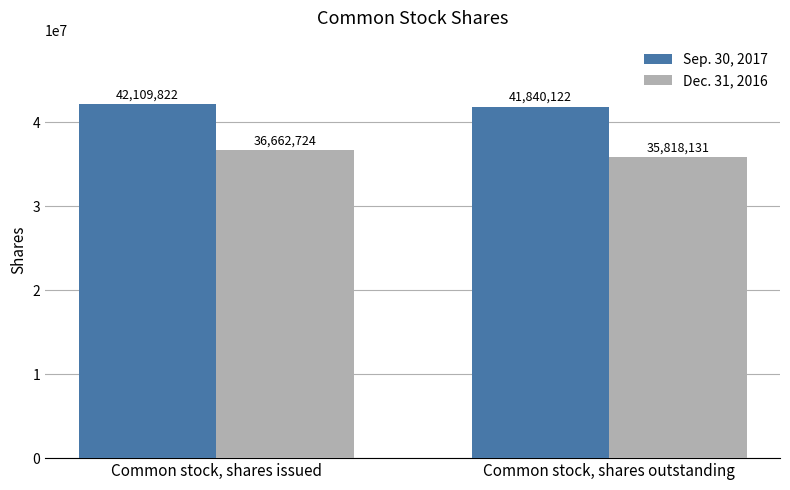

How many categories are shown in the chart?

2